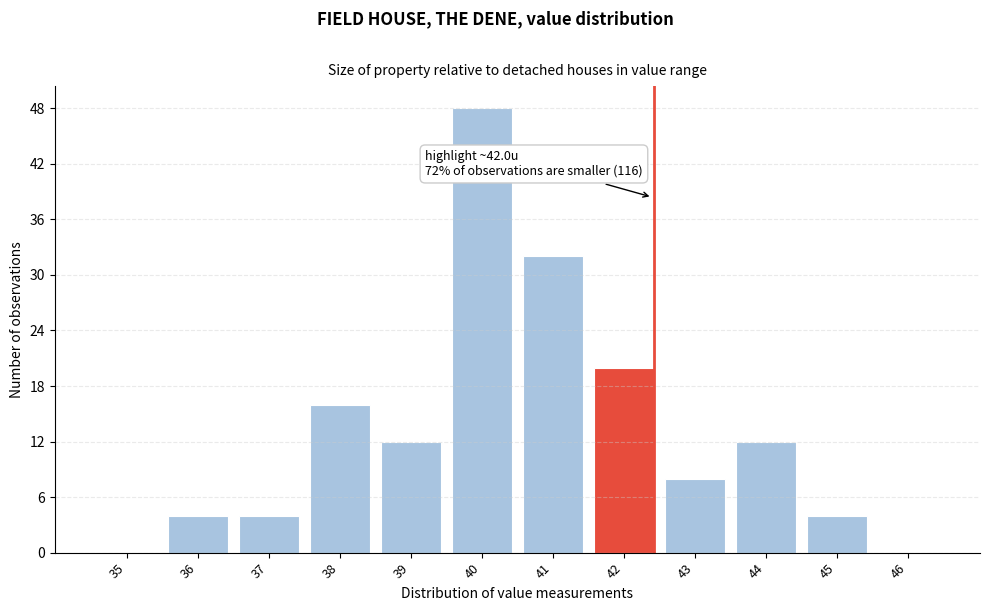

Reading right to left, list all the values displayed in this chart.

46=0	45=4	44=12	43=8	42=20	41=32	40=48	39=12	38=16	37=4	36=4	35=0